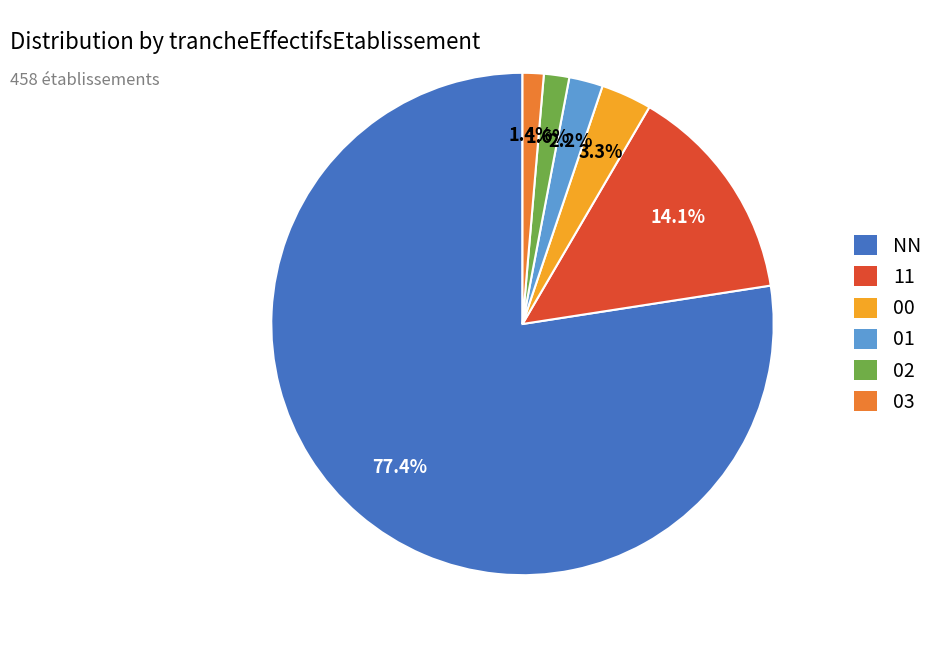

Is it true that 02 is 9% of the pie?

False